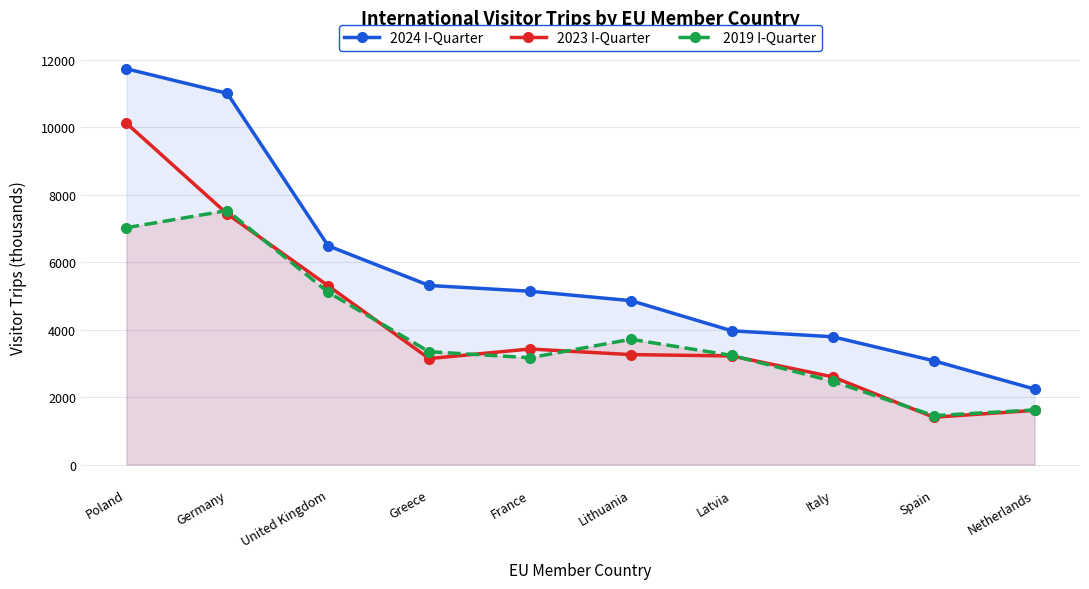

The value of 2024 I-Quarter at Spain is 4745. True or false?

False